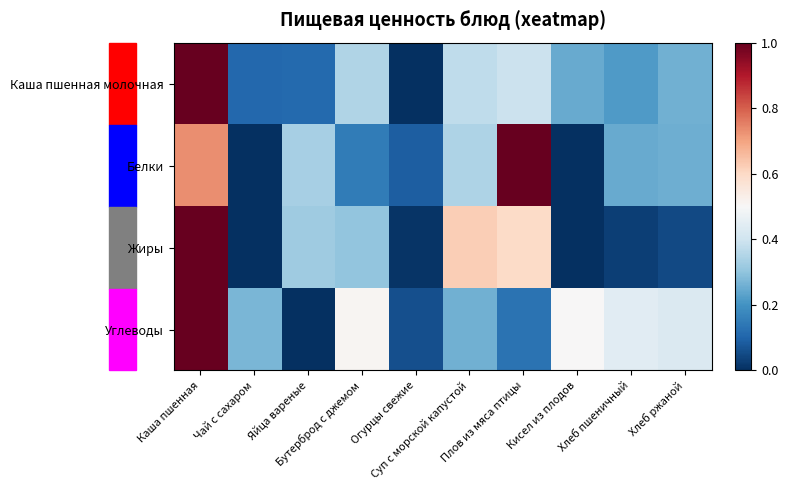

At which category is the sum across all series the highest?

Каша пшенная